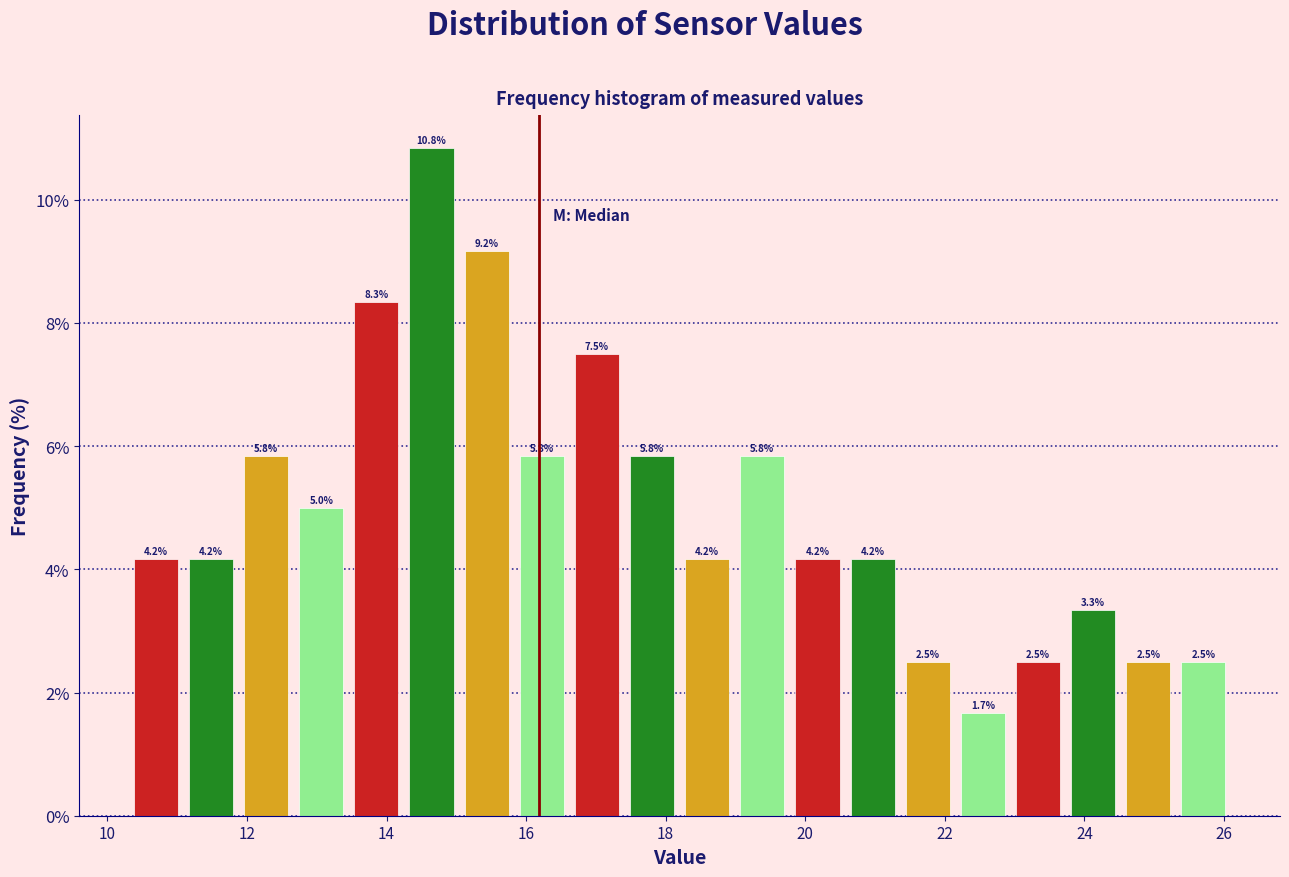

Read against the x-axis, roughly where is the centre of the tallest bar?

14.6